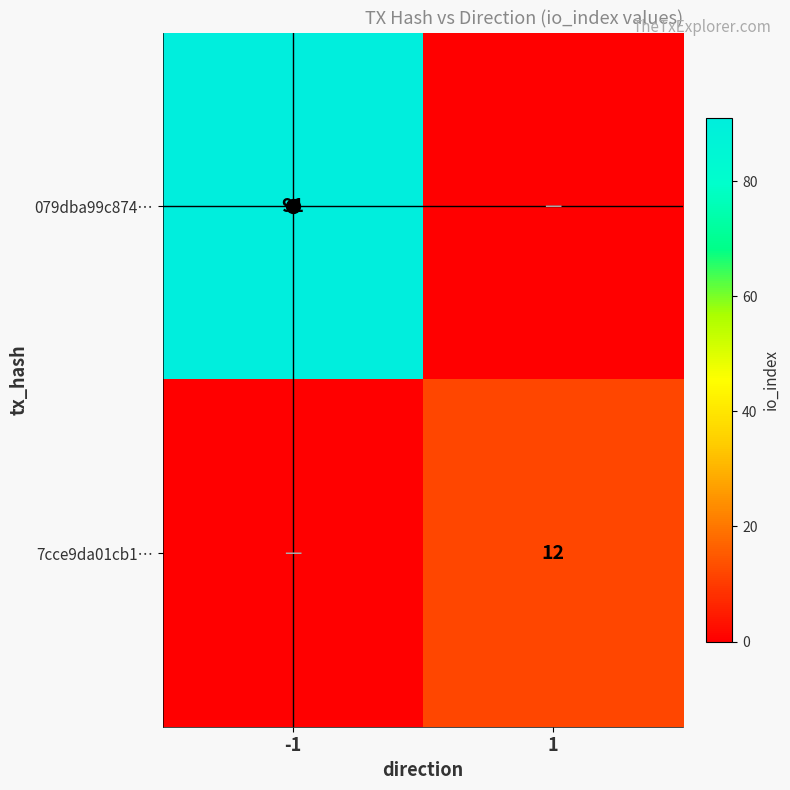

True or false: 079dba99c874… has a value of 91 at -1.

True